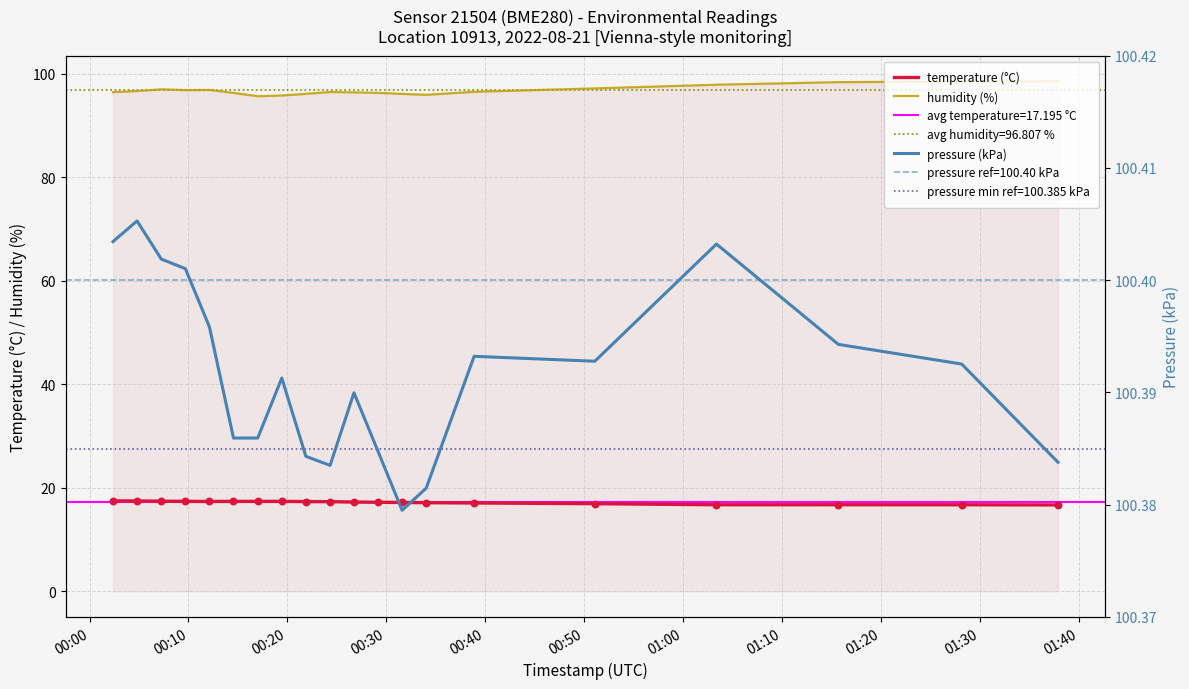

True or false: humidity (%) and temperature (°C) cross at least once.

False